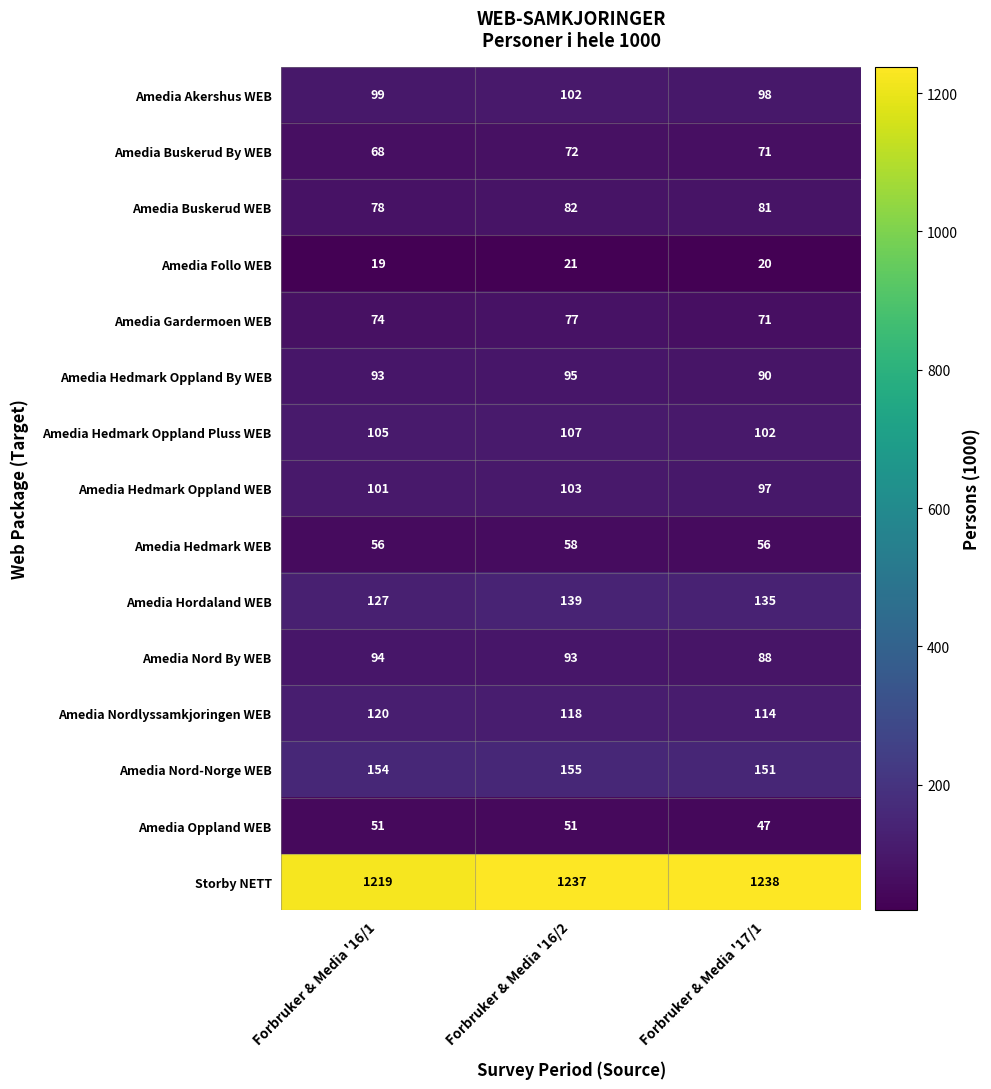

What is the sum of the Amedia Hedmark Oppland WEB values at Forbruker & Media '16/2 and Forbruker & Media '16/1?

204